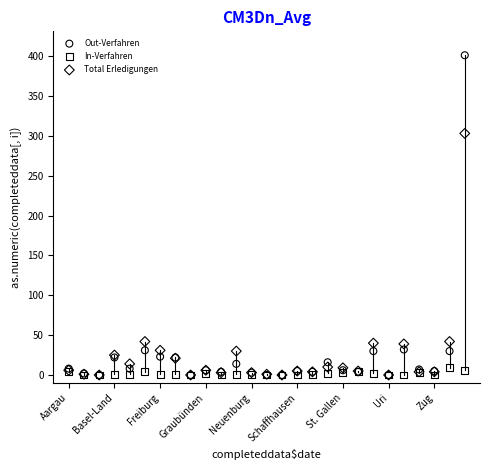

Across all series, what Y value is closest to 200?

303